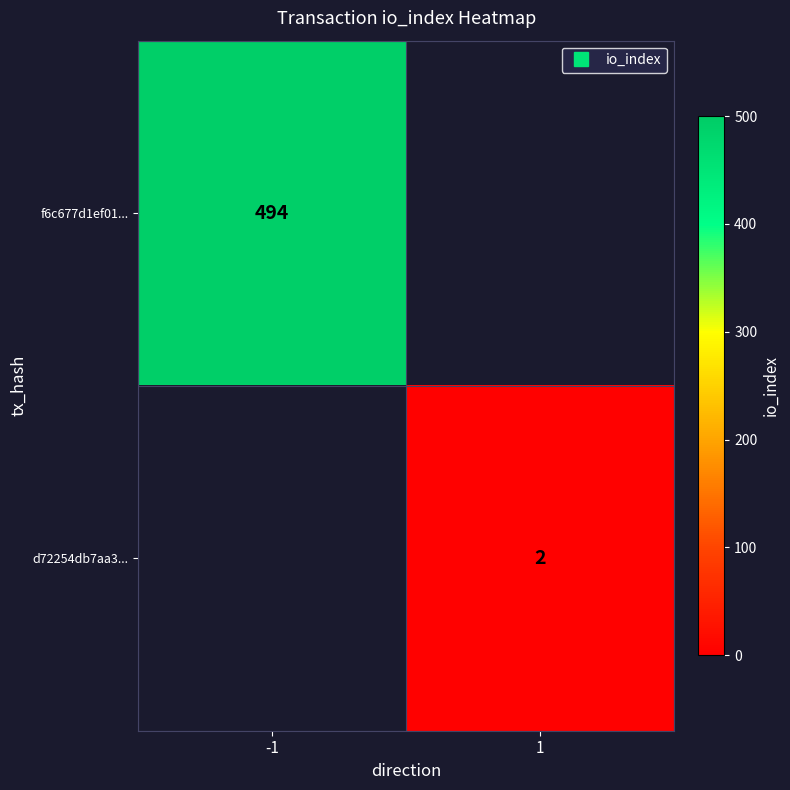

Rank the series at 1 from highest to lowest value.

f6c677d1ef01..., d72254db7aa3...